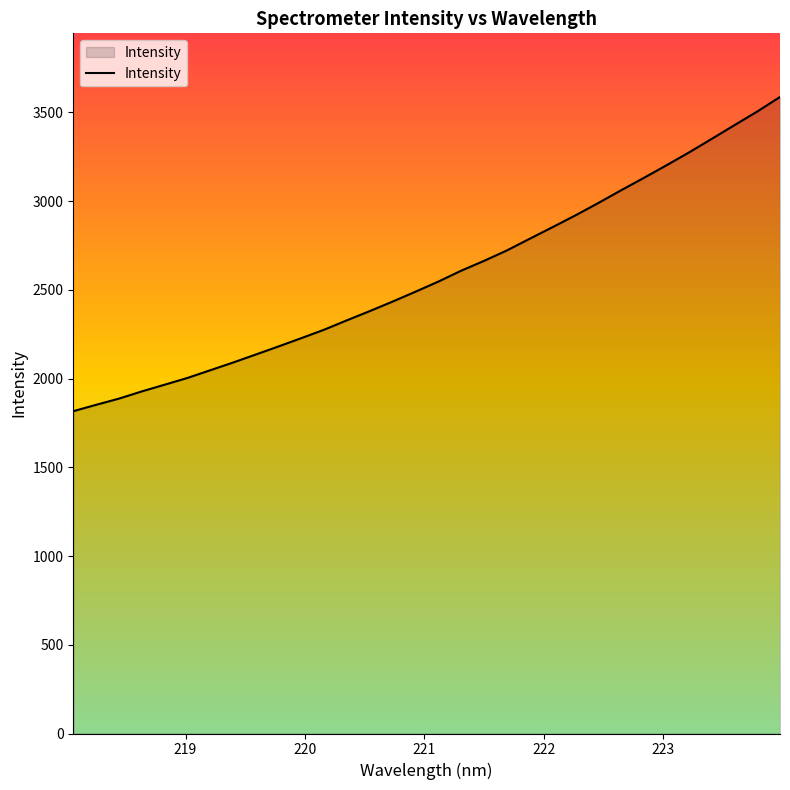

What is the greatest value displayed?

3587.0